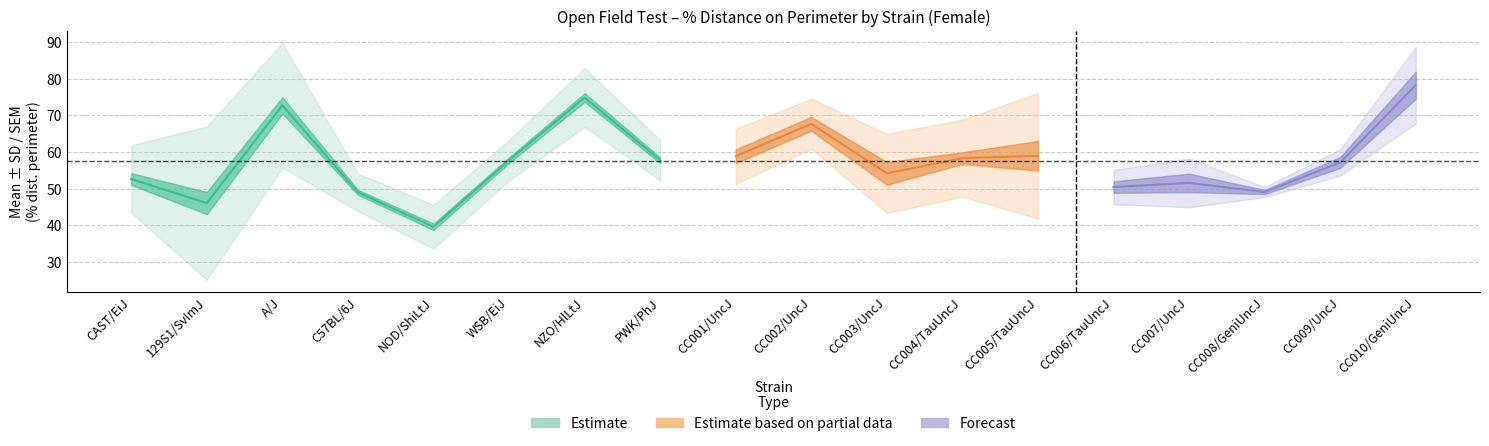

At which label does sem reach its minimum?

15